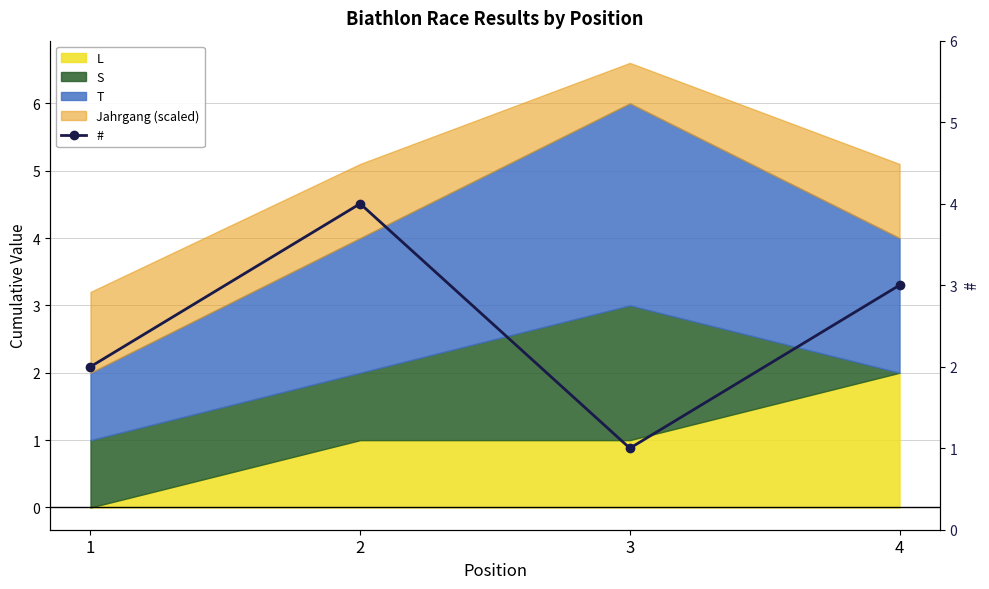

What is the highest value of the L series?

2.0